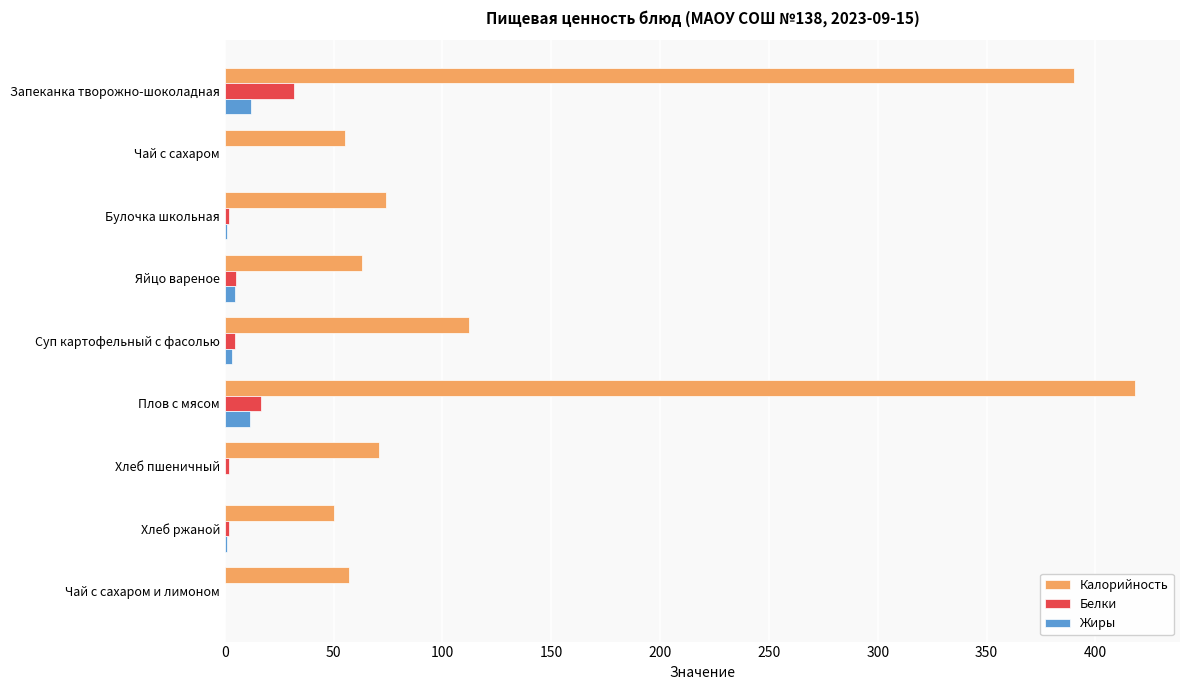

What is the highest value of the Калорийность series?

418.0